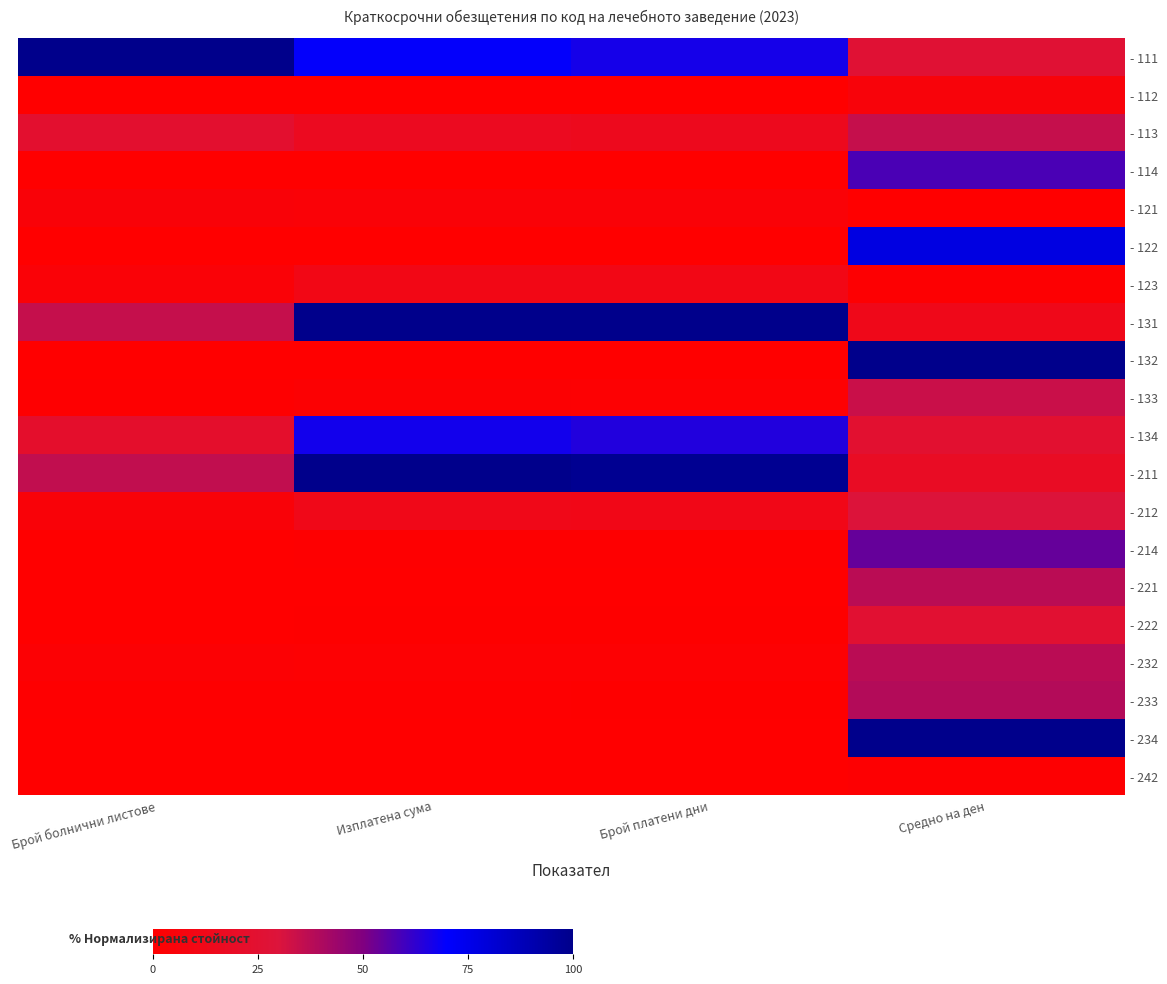

At Средно на ден, list the series in order from largest to smallest.

- 234, - 132, - 122, - 114, - 214, - 233, - 221, - 232, - 113, - 133, - 212, - 111, - 222, - 134, - 211, - 131, - 112, - 123, - 242, - 121